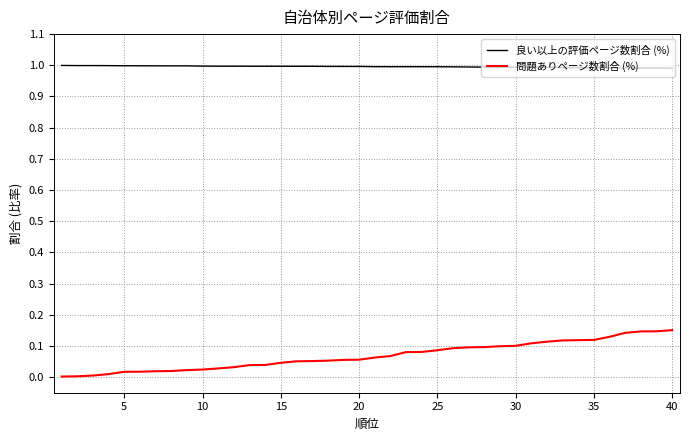

List the series in order of their overall mean, lowest first.

問題ありページ数割合 (%), 良い以上の評価ページ数割合 (%)